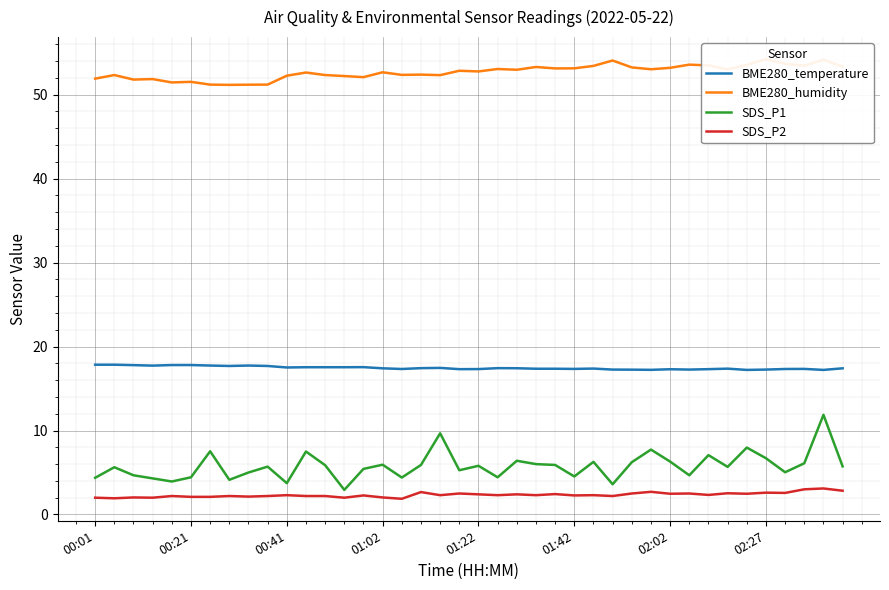

List the series in order of their peak value, highest first.

BME280_humidity, BME280_temperature, SDS_P1, SDS_P2